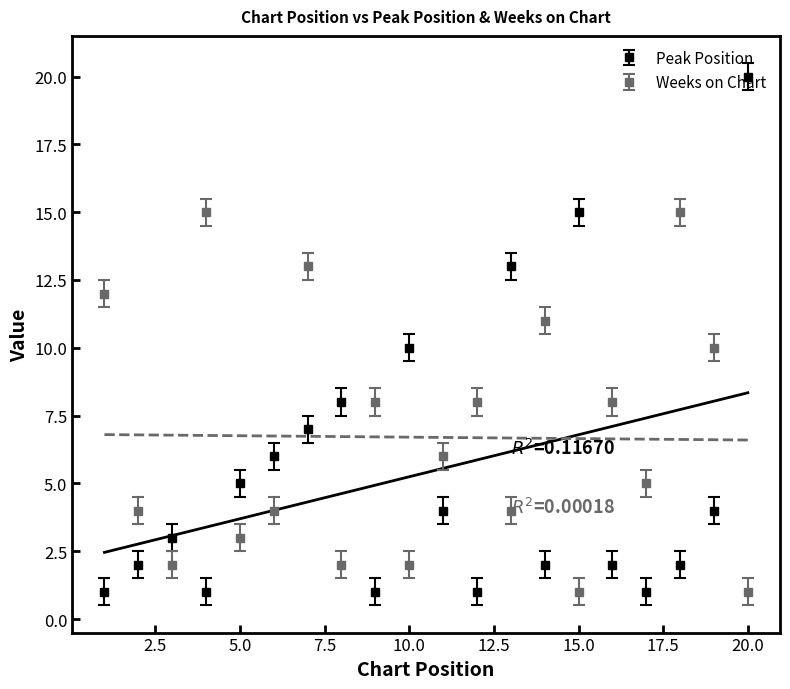

How many categories are shown in the chart?

20